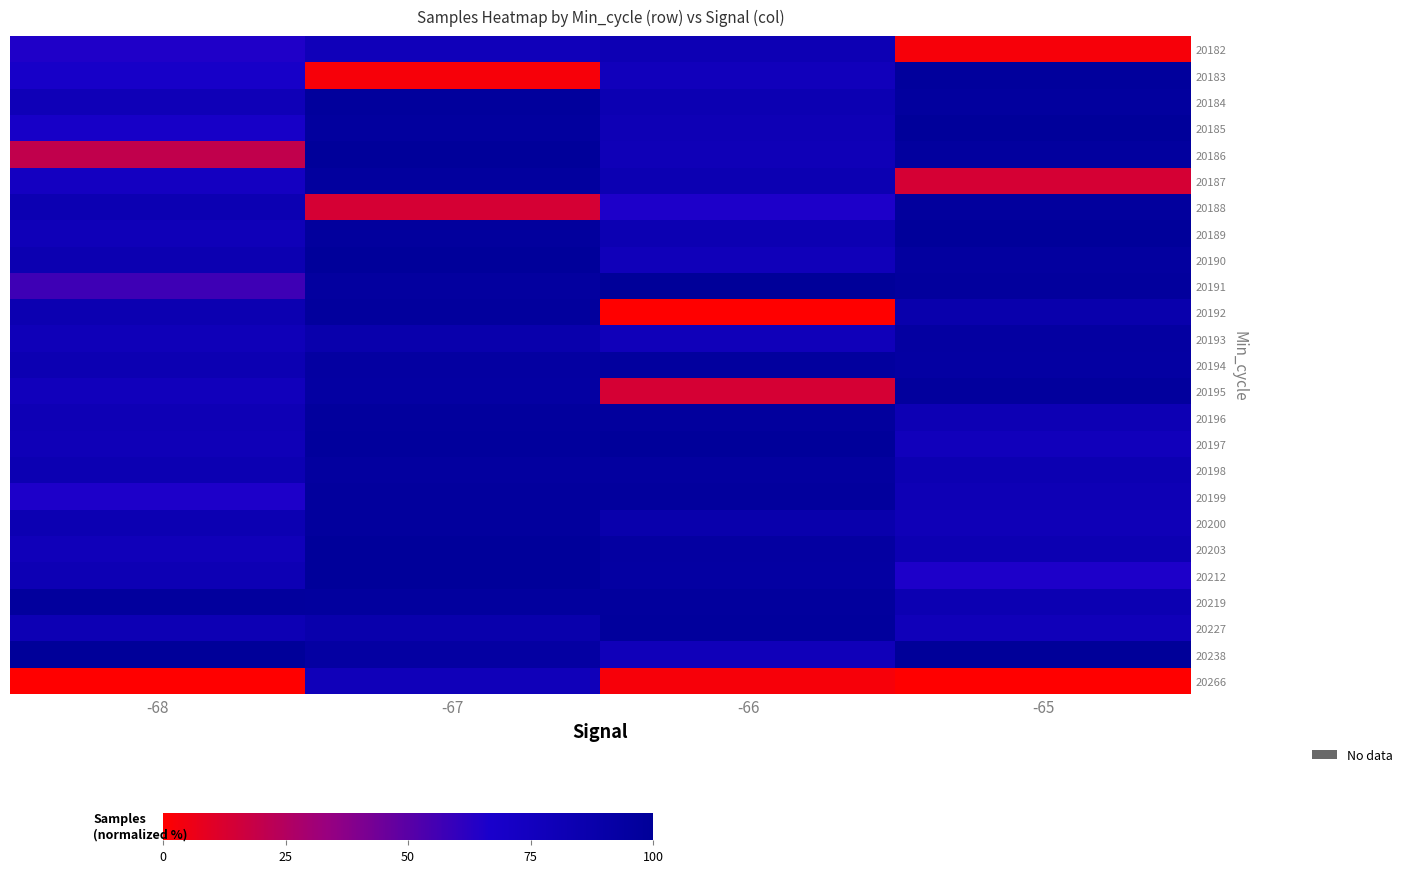

At how many categories does at least one series exceed 0?

4